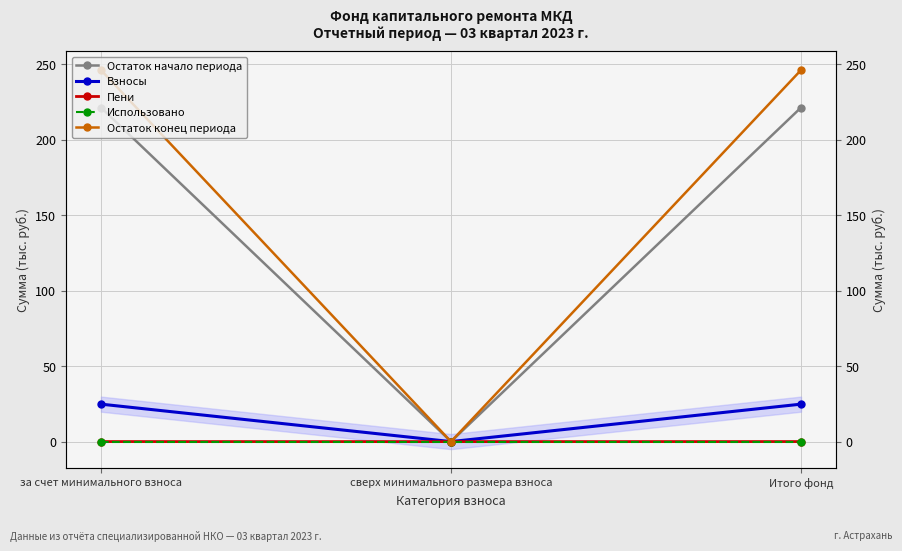

Which has a higher value, Итого фонд or сверх минимального размера взноса?

Итого фонд